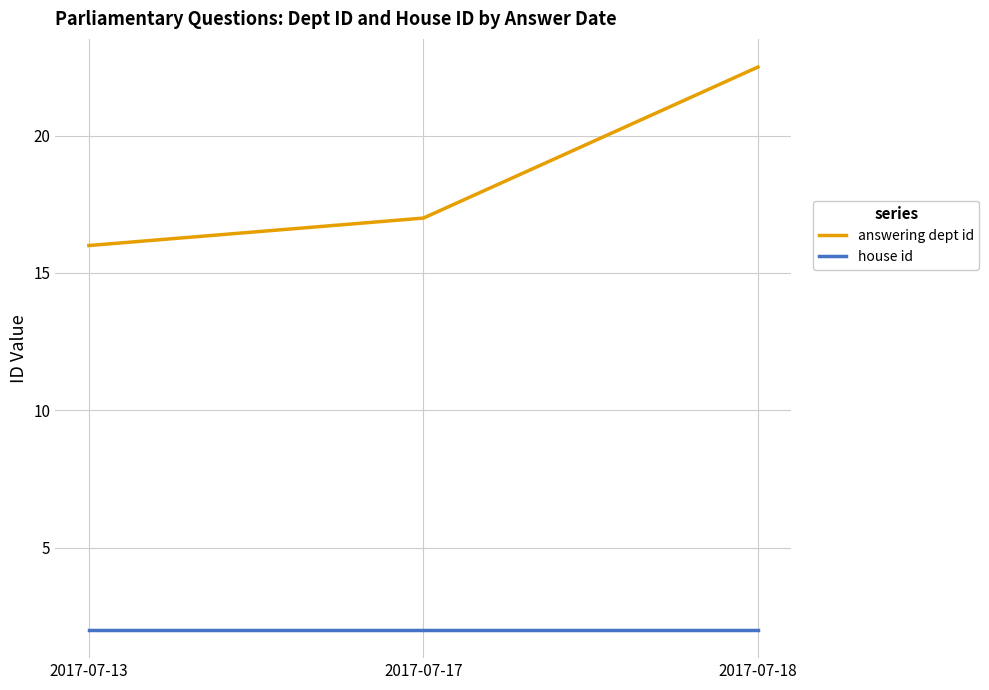

Reading left to right, transcribe all the data shown in this chart.

answering dept id: 2017-07-13=16.0	2017-07-17=17.0	2017-07-18=22.5
house id: 2017-07-13=2.0	2017-07-17=2.0	2017-07-18=2.0